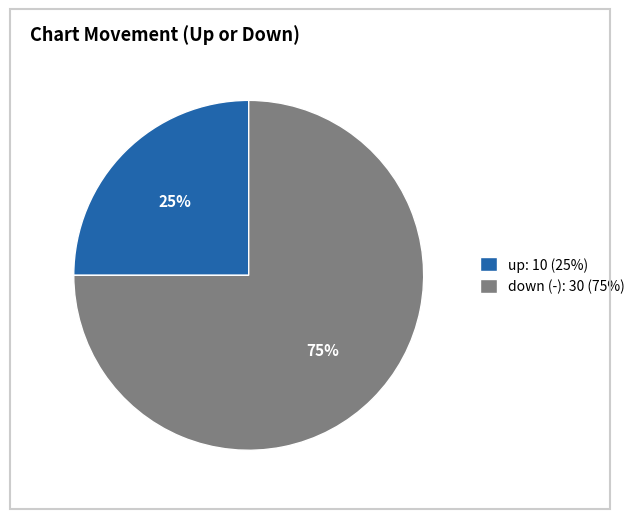

Rank the categories by value from highest to lowest.

down (-), up